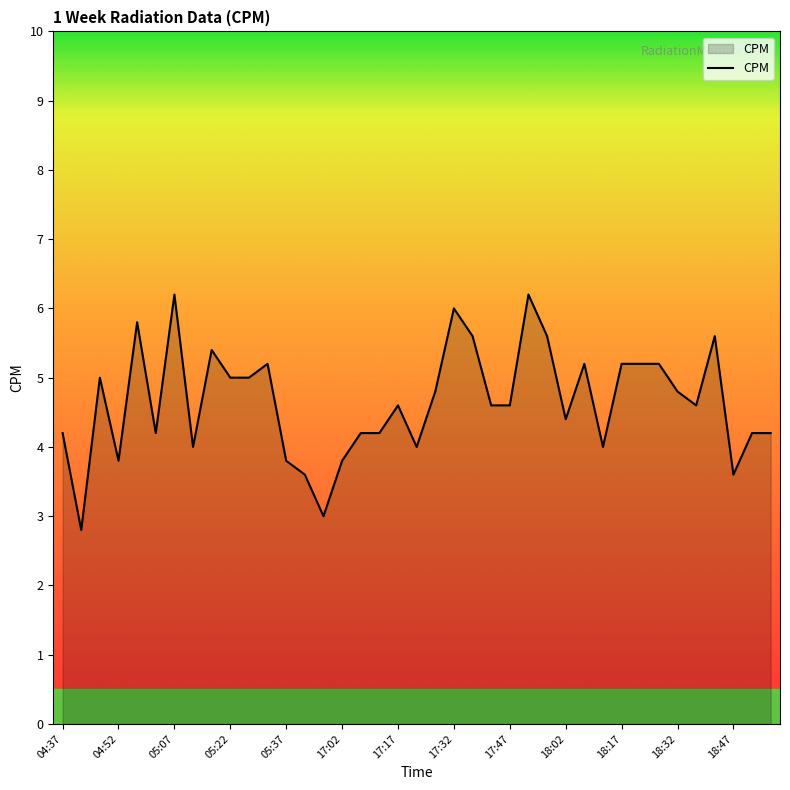

What is the difference between the maximum and minimum values?

3.4